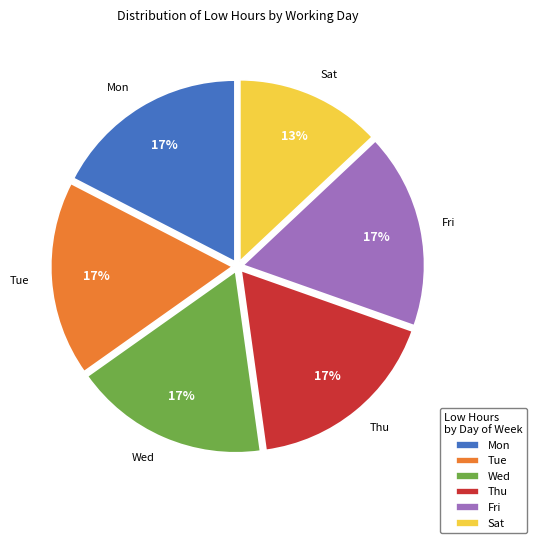

Is there any slice that represents more than half of the pie?

No